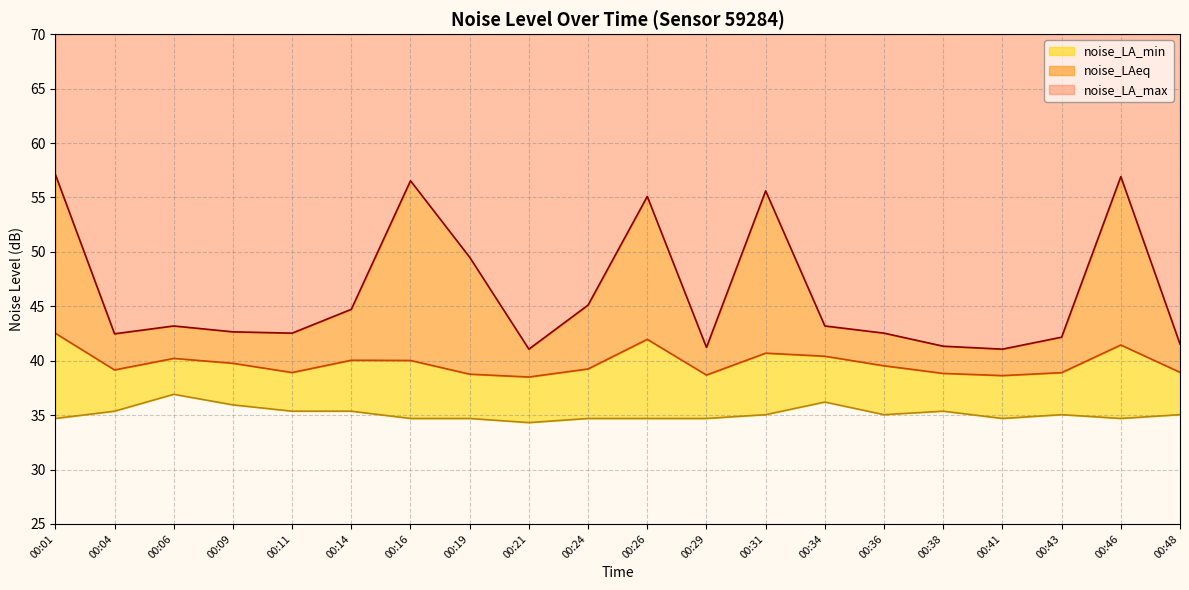

Is it true that noise_LA_max equals 13.0 at 00:19?

False